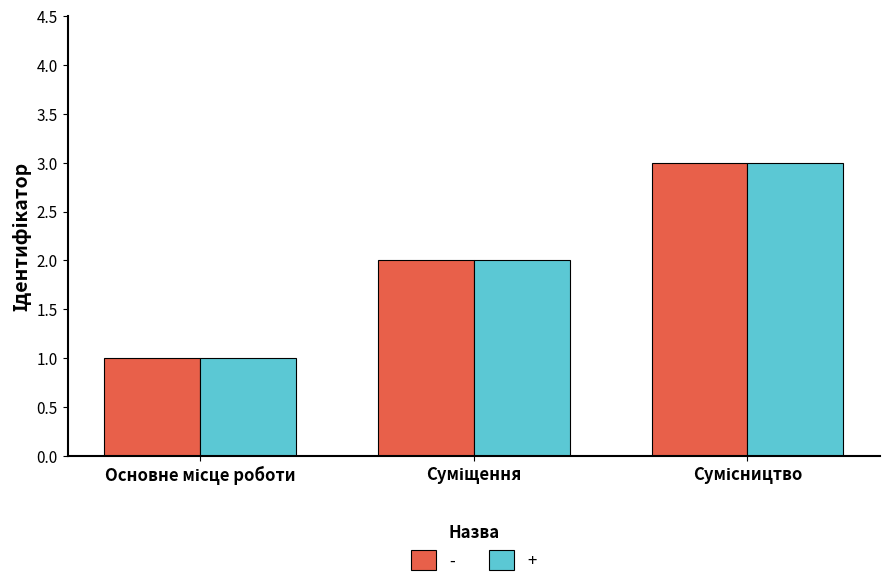

What is the lowest value of the + series?

1